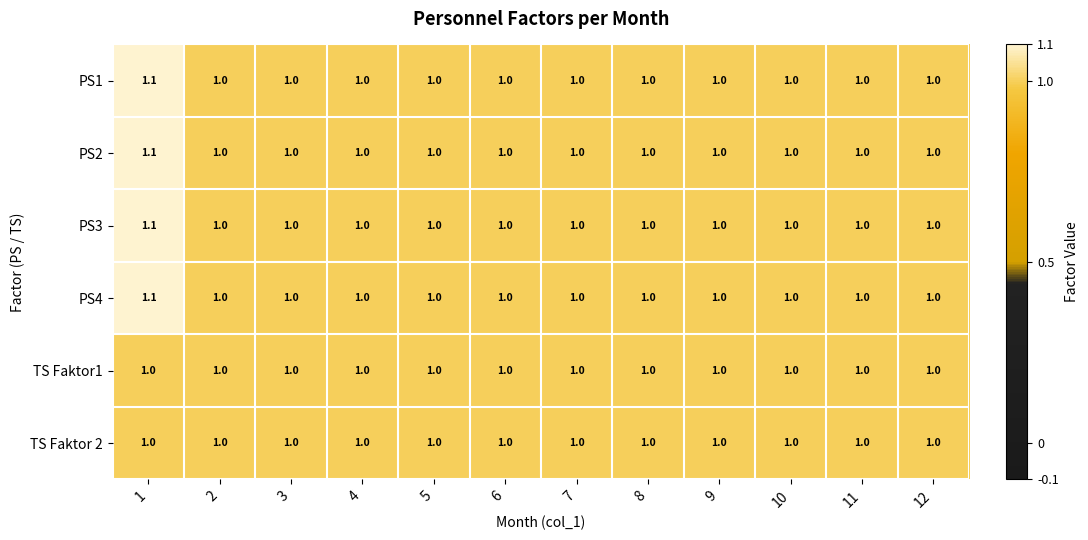

Read the PS1 value at 5.

1.0